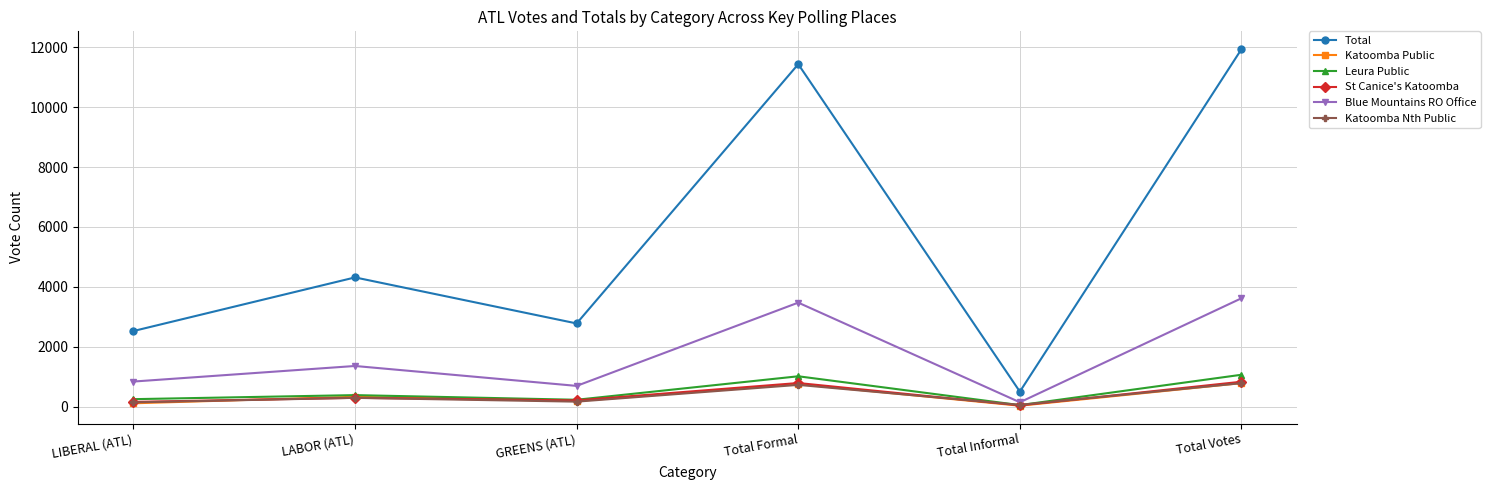

At which category does Total reach its first local valley?

GREENS (ATL)